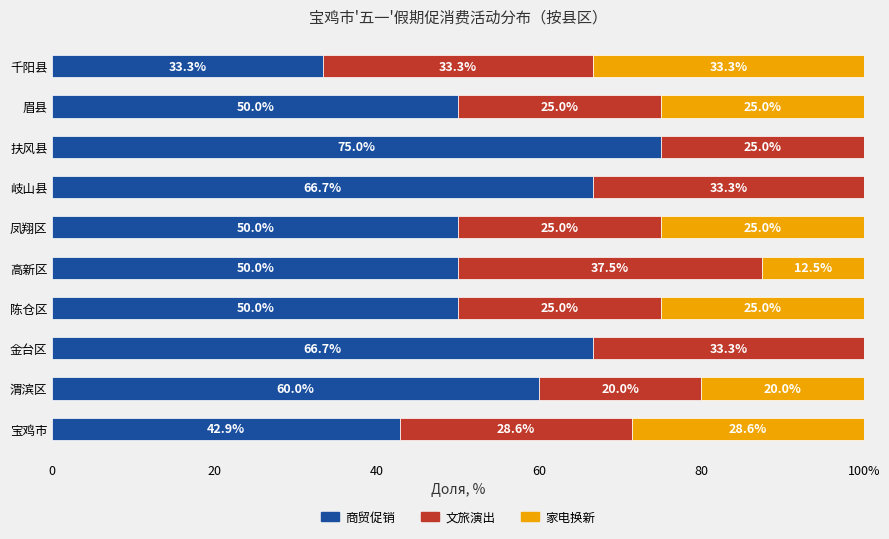

Rank the series by their average value, from highest to lowest.

商贸促销, 文旅演出, 家电换新